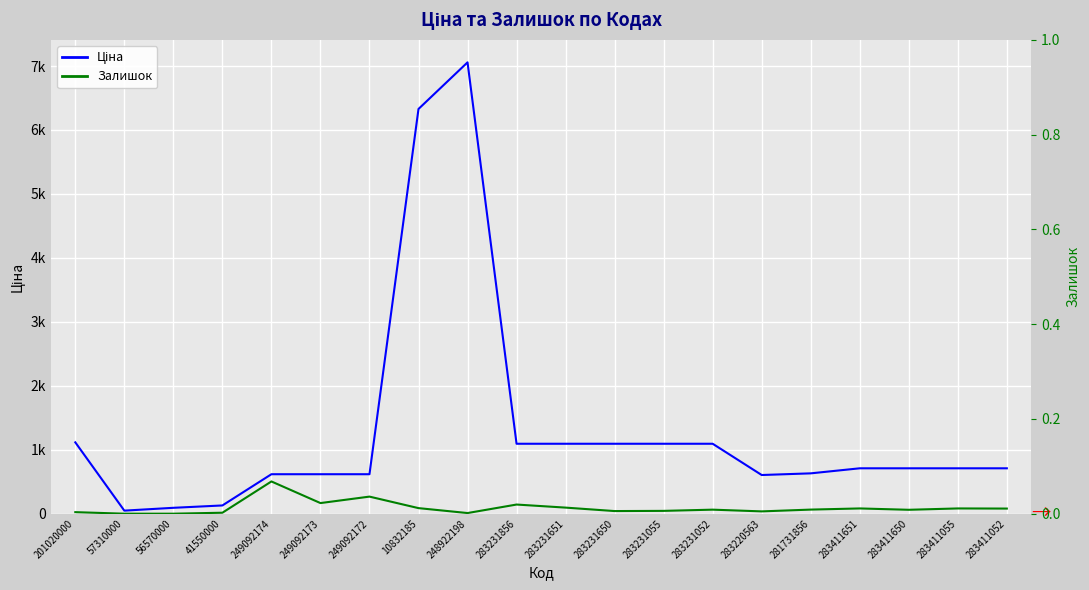

Rank the series by their maximum value, from lowest to highest.

Залишок, Ціна